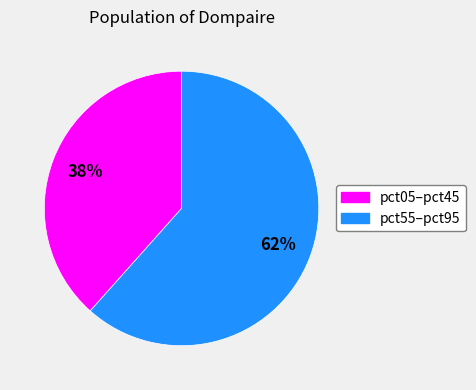

Does any single category account for the majority?

Yes